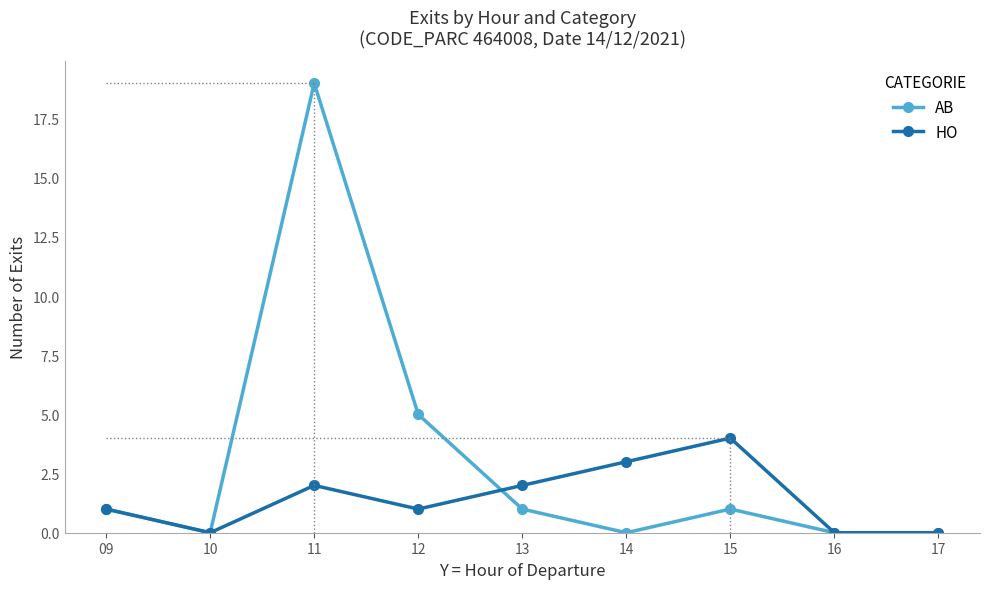

Rank the series by their maximum value, from highest to lowest.

AB, HO